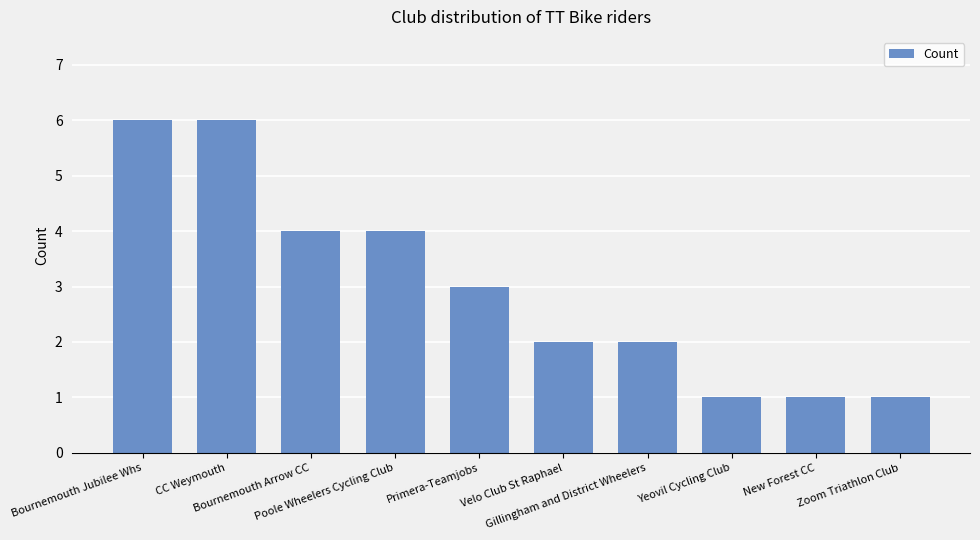

What is the sum of the values at CC Weymouth and Bournemouth Jubilee Whs?

12